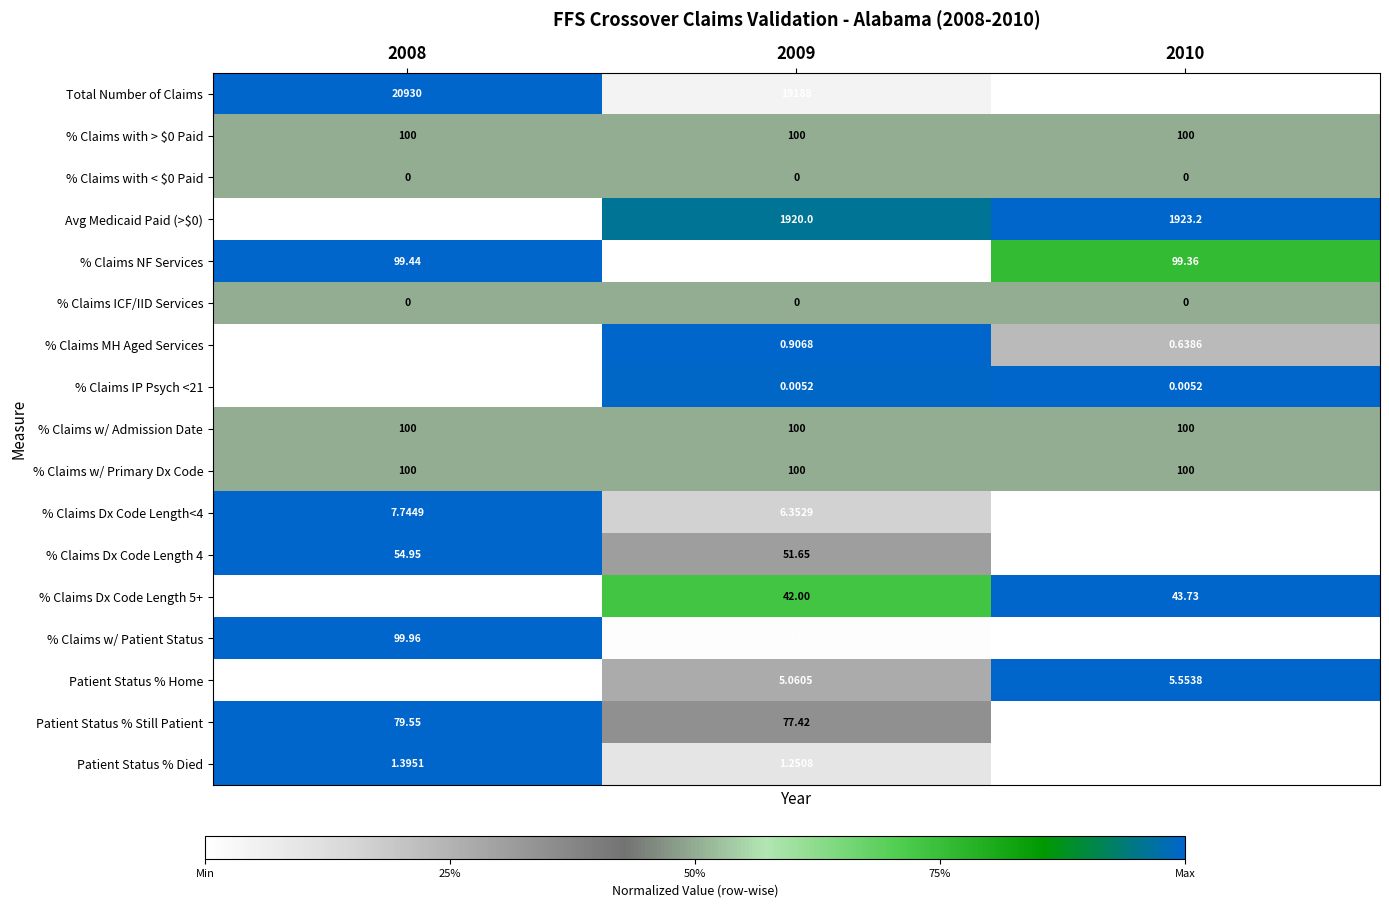

Which series has the widest spread of values?

Total Number of Claims